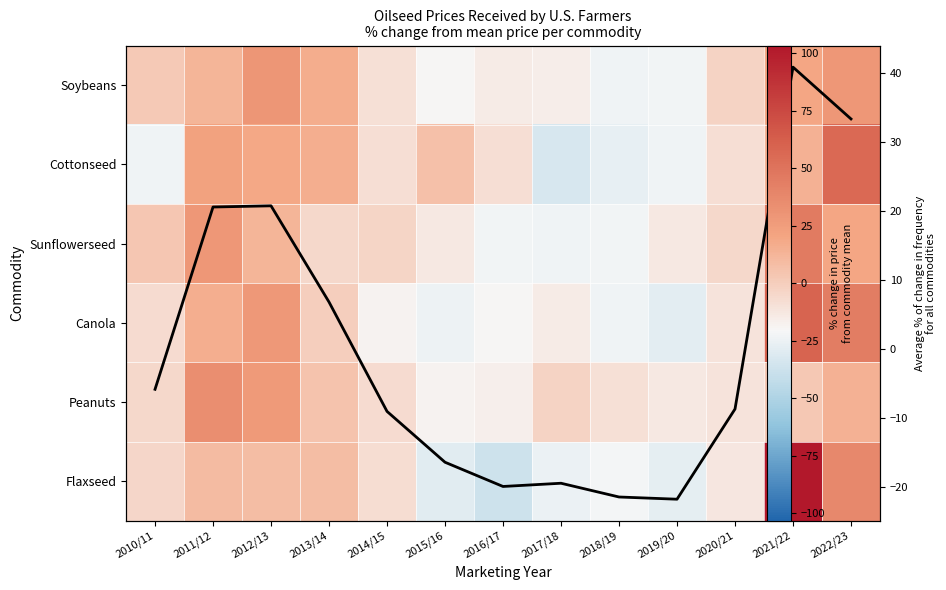

List the series in order of their peak value, highest first.

Flaxseed, Canola, Cottonseed, Sunflowerseed, Average % change for all commodities, Peanuts, Soybeans